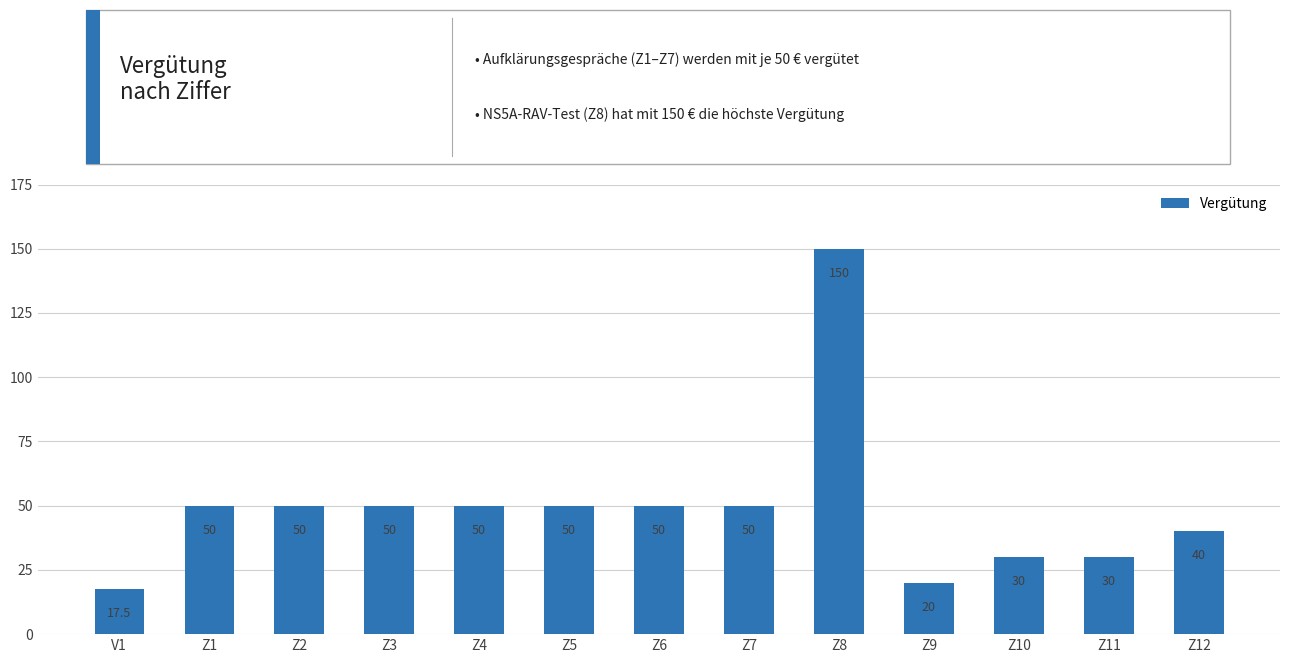

What is the label of the 10th bar from the left?

Z9